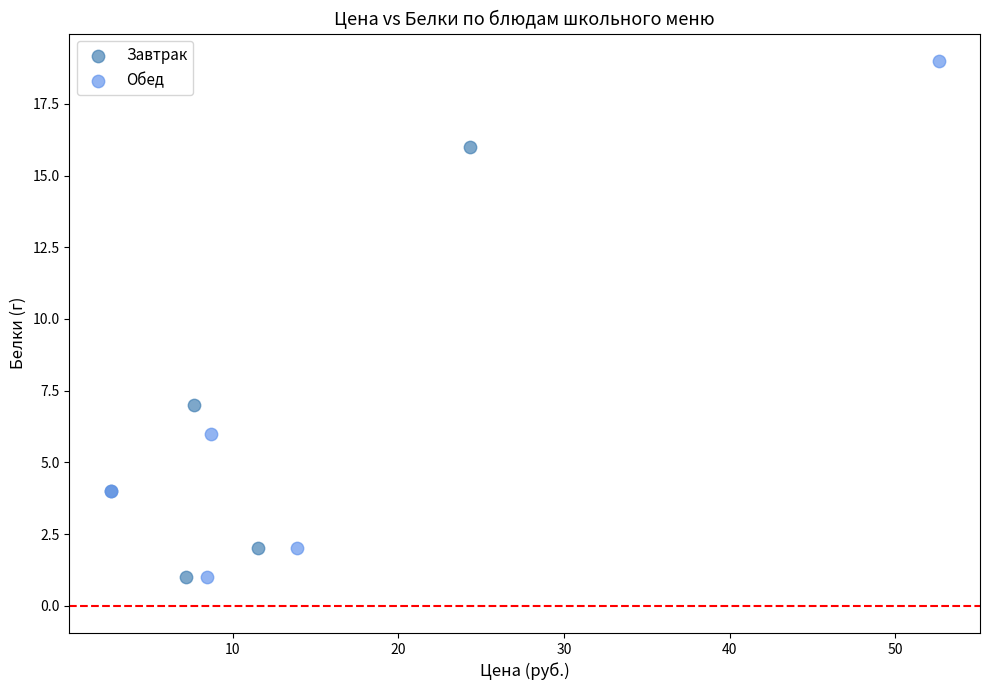

Which series contains the highest Y value?

Обед